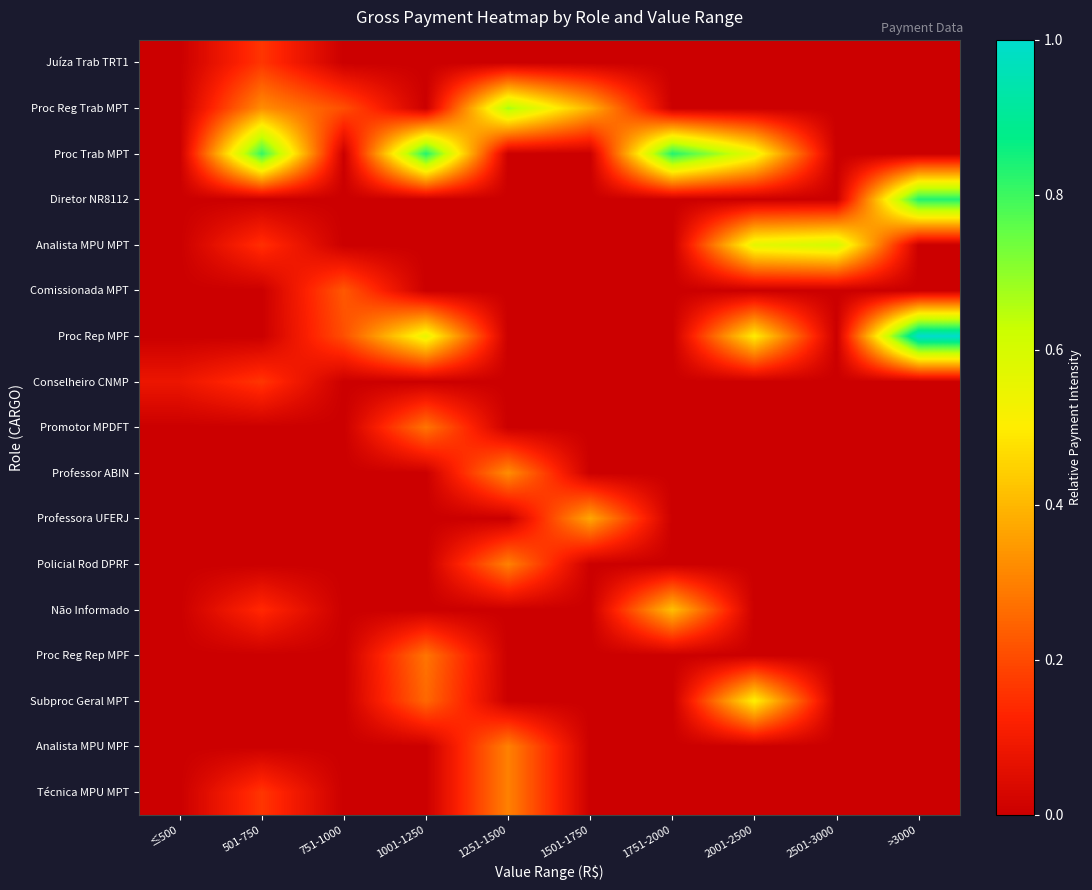

Reading right to left, list all the values displayed in this chart.

Juíza Trab TRT1: >3000=0.0	2501-3000=0.0	2001-2500=0.0	1751-2000=0.0	1501-1750=0.0	1251-1500=0.0	1001-1250=0.0	751-1000=0.0	501-750=0.2	≤500=0.0
Proc Reg Trab MPT: >3000=0.0	2501-3000=0.0	2001-2500=0.0	1751-2000=0.0	1501-1750=0.4	1251-1500=0.7	1001-1250=0.0	751-1000=0.2	501-750=0.3	≤500=0.0
Proc Trab MPT: >3000=0.0	2501-3000=0.0	2001-2500=0.6	1751-2000=0.8	1501-1750=0.0	1251-1500=0.0	1001-1250=0.8	751-1000=0.0	501-750=0.8	≤500=0.0
Diretor NR8112: >3000=0.8	2501-3000=0.0	2001-2500=0.0	1751-2000=0.0	1501-1750=0.0	1251-1500=0.0	1001-1250=0.0	751-1000=0.0	501-750=0.0	≤500=0.0
Analista MPU MPT: >3000=0.0	2501-3000=0.6	2001-2500=0.6	1751-2000=0.0	1501-1750=0.0	1251-1500=0.0	1001-1250=0.0	751-1000=0.0	501-750=0.2	≤500=0.0
Comissionada MPT: >3000=0.0	2501-3000=0.0	2001-2500=0.0	1751-2000=0.0	1501-1750=0.0	1251-1500=0.0	1001-1250=0.0	751-1000=0.2	501-750=0.0	≤500=0.0
Proc Rep MPF: >3000=1.0	2501-3000=0.0	2001-2500=0.5	1751-2000=0.0	1501-1750=0.0	1251-1500=0.0	1001-1250=0.6	751-1000=0.2	501-750=0.0	≤500=0.0
Conselheiro CNMP: >3000=0.0	2501-3000=0.0	2001-2500=0.0	1751-2000=0.0	1501-1750=0.0	1251-1500=0.0	1001-1250=0.0	751-1000=0.0	501-750=0.2	≤500=0.1
Promotor MPDFT: >3000=0.0	2501-3000=0.0	2001-2500=0.0	1751-2000=0.0	1501-1750=0.0	1251-1500=0.0	1001-1250=0.3	751-1000=0.0	501-750=0.0	≤500=0.0
Professor ABIN: >3000=0.0	2501-3000=0.0	2001-2500=0.0	1751-2000=0.0	1501-1750=0.0	1251-1500=0.3	1001-1250=0.0	751-1000=0.0	501-750=0.0	≤500=0.0
Professora UFERJ: >3000=0.0	2501-3000=0.0	2001-2500=0.0	1751-2000=0.0	1501-1750=0.4	1251-1500=0.0	1001-1250=0.0	751-1000=0.0	501-750=0.0	≤500=0.0
Policial Rod DPRF: >3000=0.0	2501-3000=0.0	2001-2500=0.0	1751-2000=0.0	1501-1750=0.0	1251-1500=0.3	1001-1250=0.0	751-1000=0.0	501-750=0.0	≤500=0.0
Não Informado: >3000=0.0	2501-3000=0.0	2001-2500=0.0	1751-2000=0.4	1501-1750=0.0	1251-1500=0.0	1001-1250=0.0	751-1000=0.0	501-750=0.1	≤500=0.0
Proc Reg Rep MPF: >3000=0.0	2501-3000=0.0	2001-2500=0.0	1751-2000=0.0	1501-1750=0.0	1251-1500=0.0	1001-1250=0.3	751-1000=0.0	501-750=0.0	≤500=0.0
Subproc Geral MPT: >3000=0.0	2501-3000=0.0	2001-2500=0.5	1751-2000=0.0	1501-1750=0.0	1251-1500=0.0	1001-1250=0.3	751-1000=0.0	501-750=0.0	≤500=0.0
Analista MPU MPF: >3000=0.0	2501-3000=0.0	2001-2500=0.0	1751-2000=0.0	1501-1750=0.0	1251-1500=0.3	1001-1250=0.0	751-1000=0.0	501-750=0.0	≤500=0.0
Técnica MPU MPT: >3000=0.0	2501-3000=0.0	2001-2500=0.0	1751-2000=0.0	1501-1750=0.0	1251-1500=0.3	1001-1250=0.0	751-1000=0.0	501-750=0.2	≤500=0.0